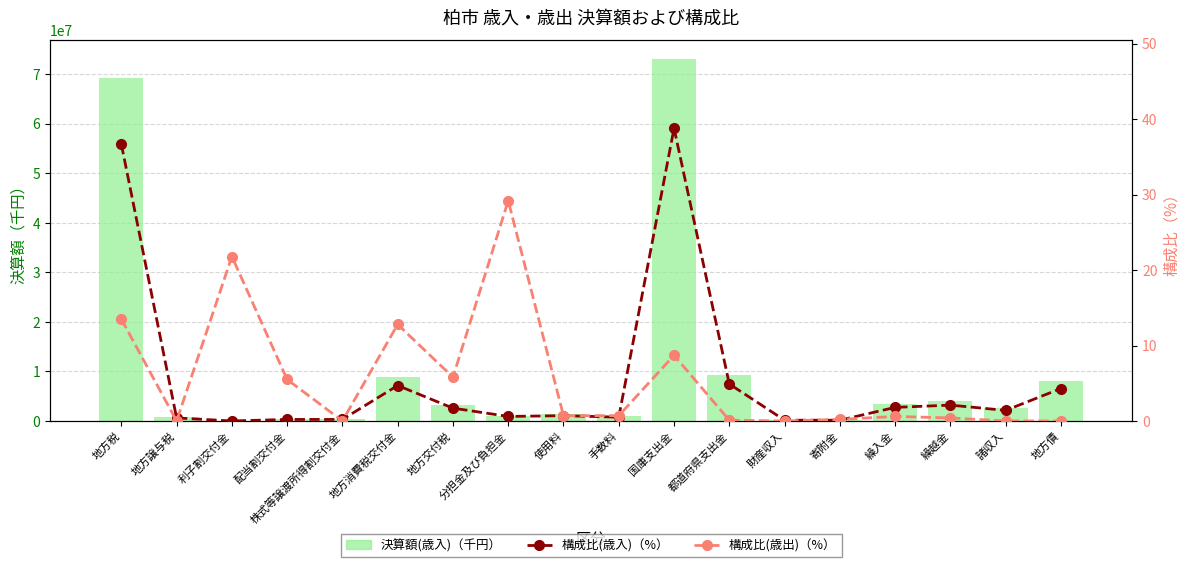

What are all the series names shown in the legend?

決算額(歳入), 構成比(歳入)（%）, 構成比(歳出)（%）